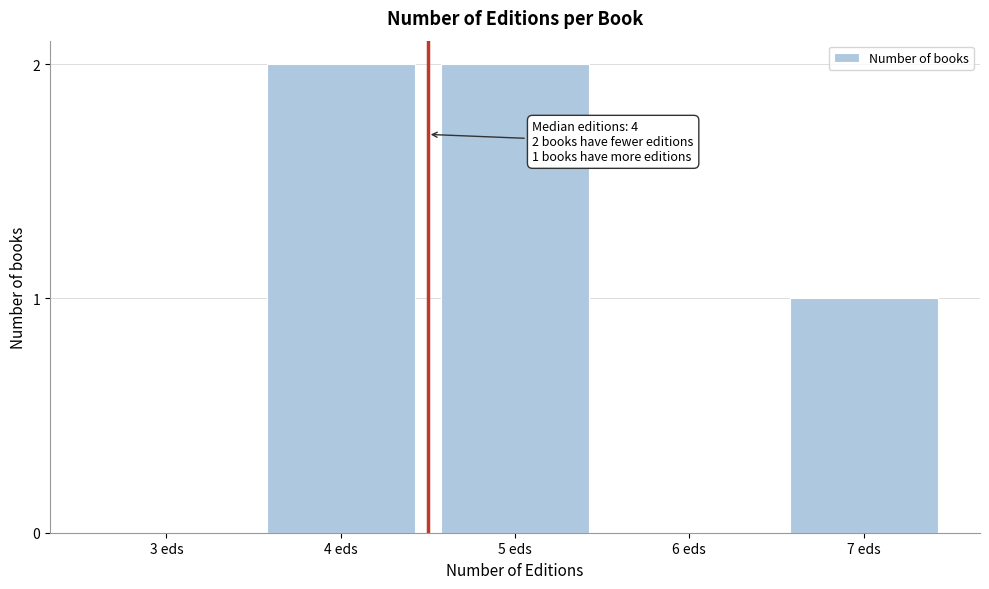

Reading left to right, extract all data points from this chart.

3 eds=0	4 eds=2	5 eds=2	6 eds=0	7 eds=1